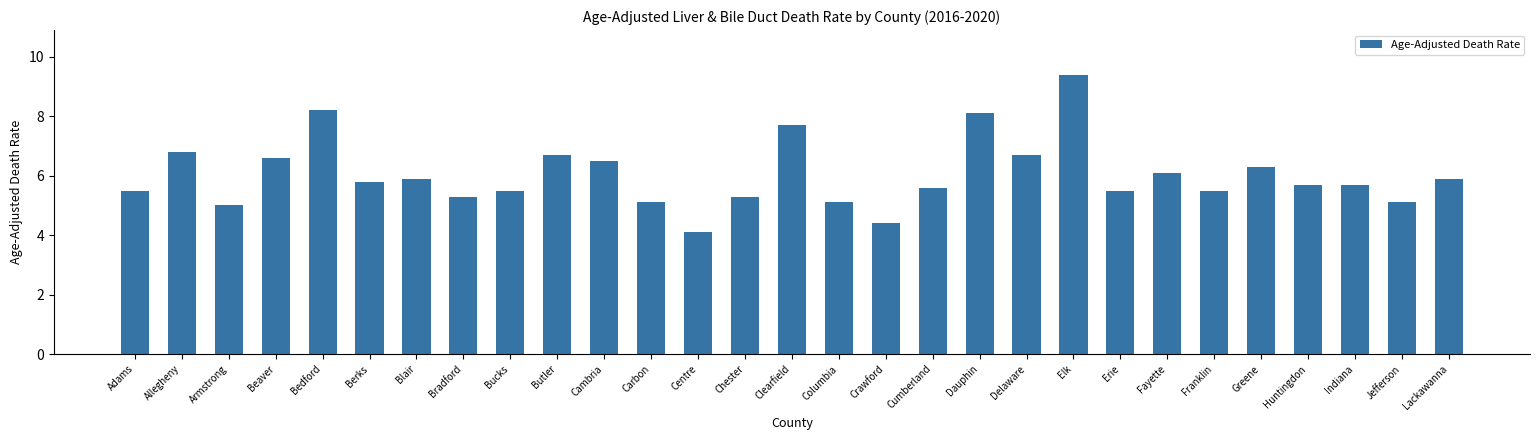

What is the label of the 3rd bar from the left?

Armstrong